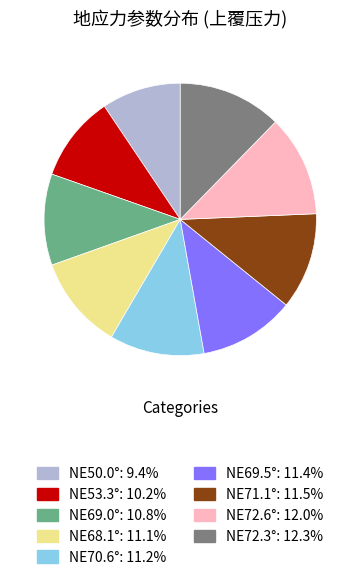

Is it true that NE72.3° is 12% of the pie?

True